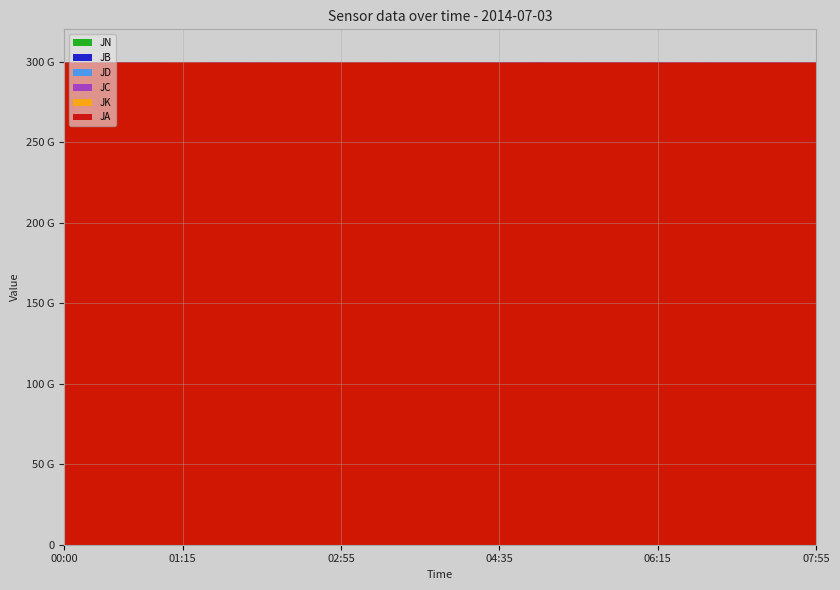

What are all the series names shown in the legend?

JN, JB, JD, JC, JK, JA